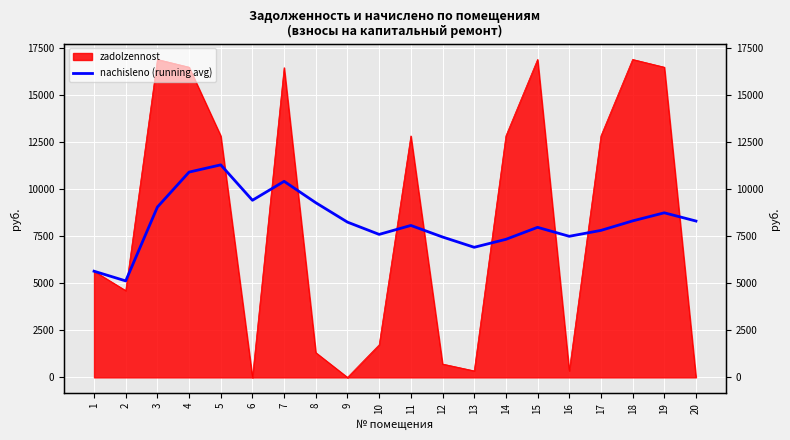

What is the difference between the second highest and minimum values?

5773.6